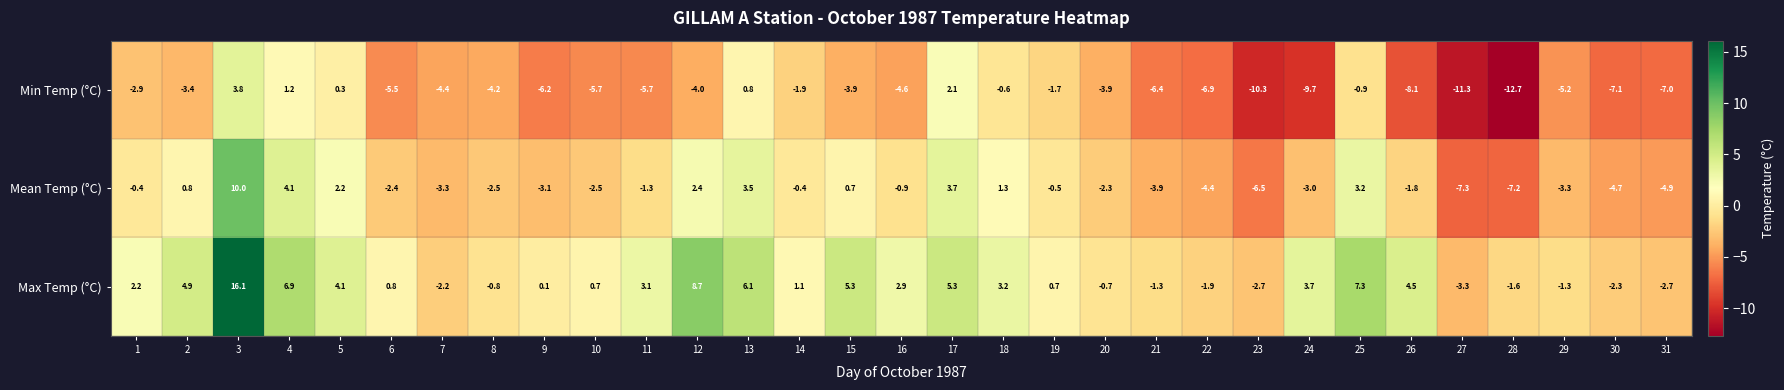

What is the difference between the second highest and second lowest values in the Min Temp (°C) series?

13.4